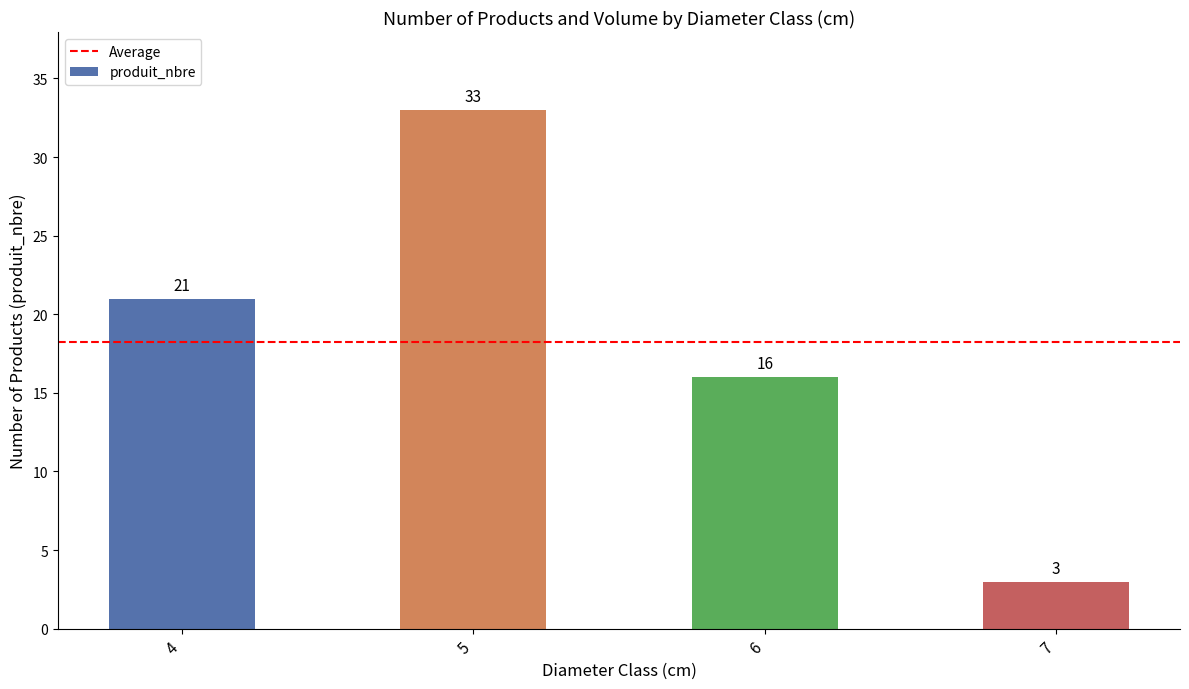

The value at 4 is 28. True or false?

False